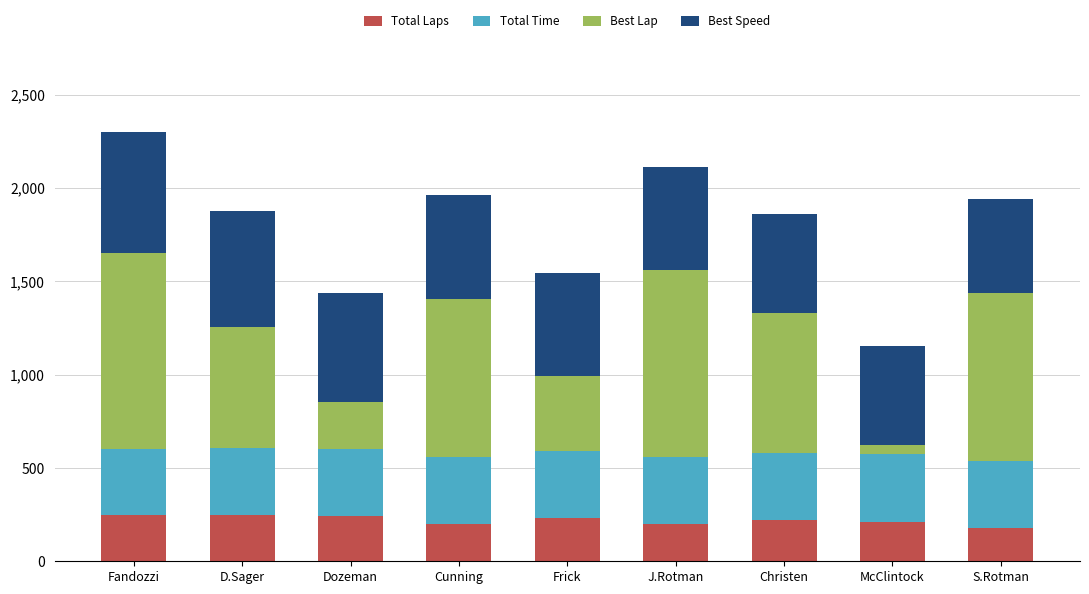

True or false: Total Laps has a value of 200.0 at J.Rotman.

True